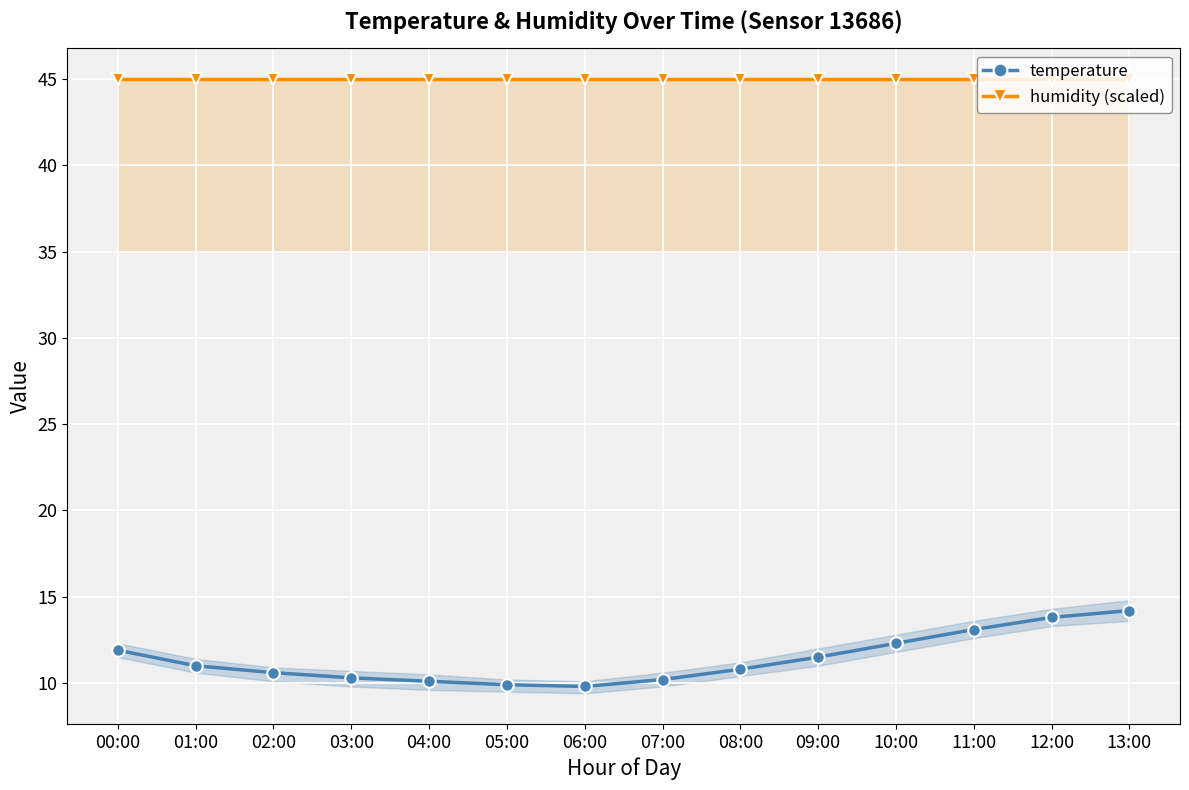

What is the spread (max minus min) of values at 05:00?

35.1